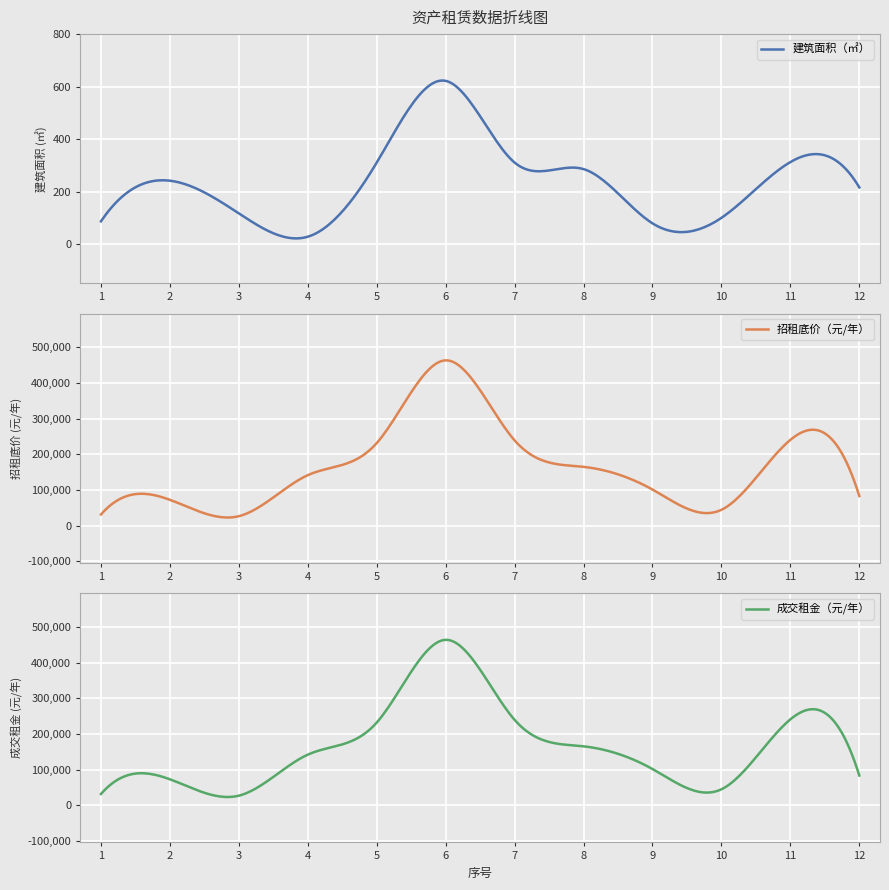

How many values in the 建筑面积（㎡） series exceed 242?

6